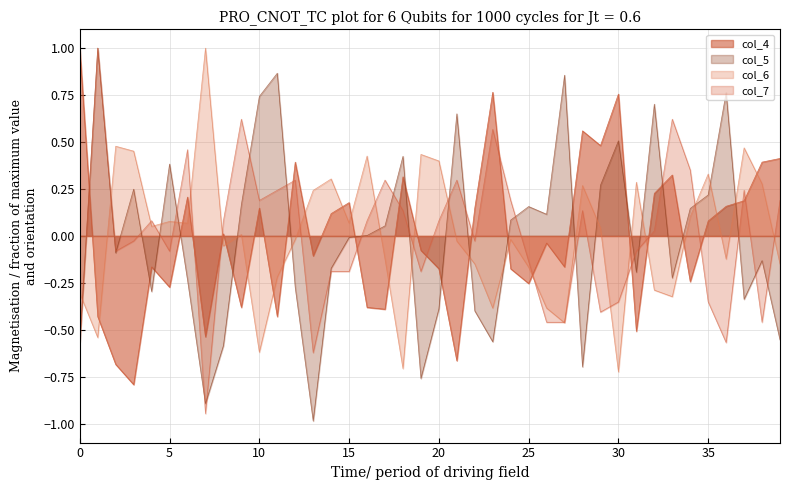

Between 60629 and 60593, which is larger?

60629